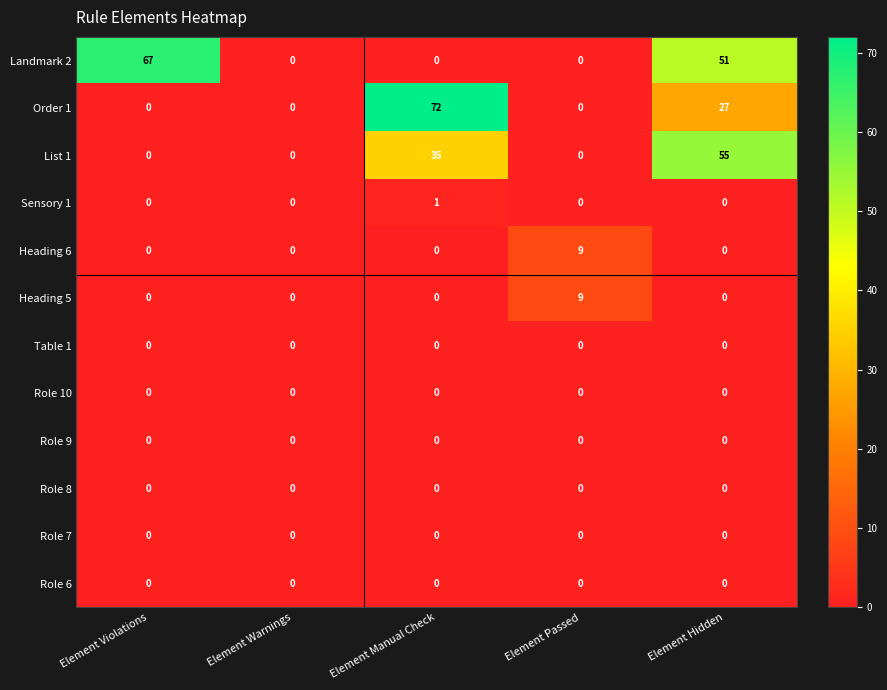

Is it true that List 1 equals 0 at Element Warnings?

True